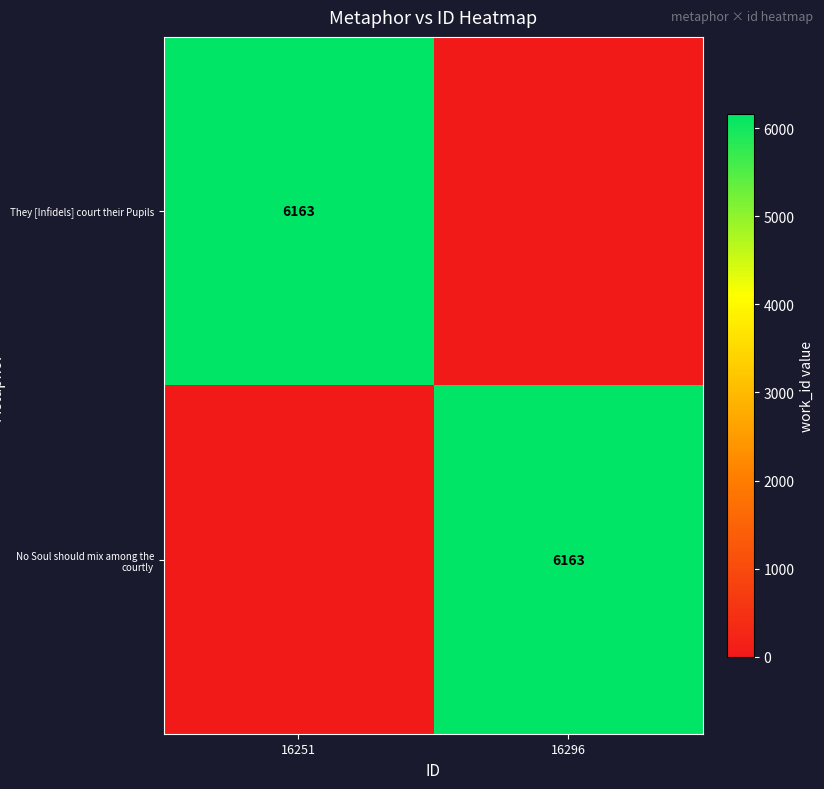

The No Soul should mix among the courtly series shows 6163 at 16296. True or false?

True